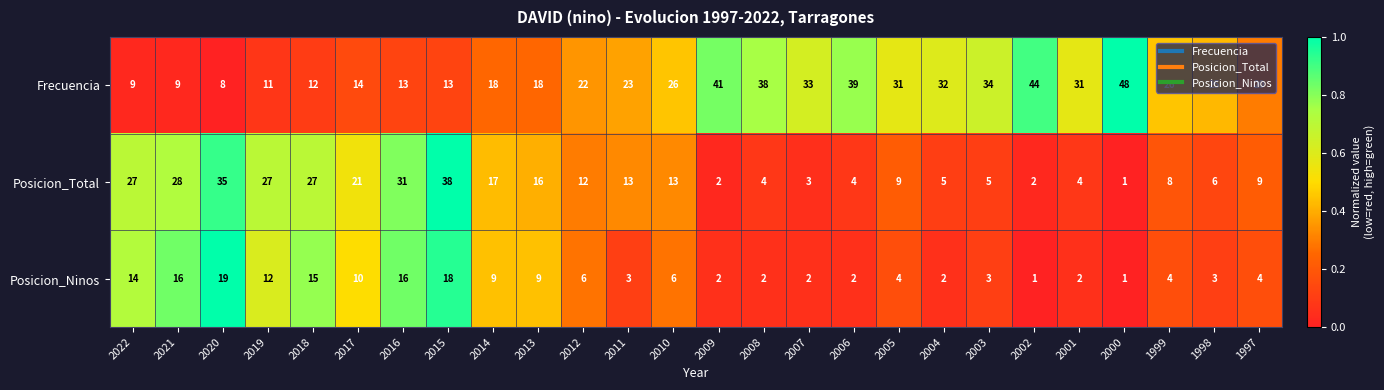

List the series in order of their overall mean, lowest first.

Posicion_Ninos, Posicion_Total, Frecuencia